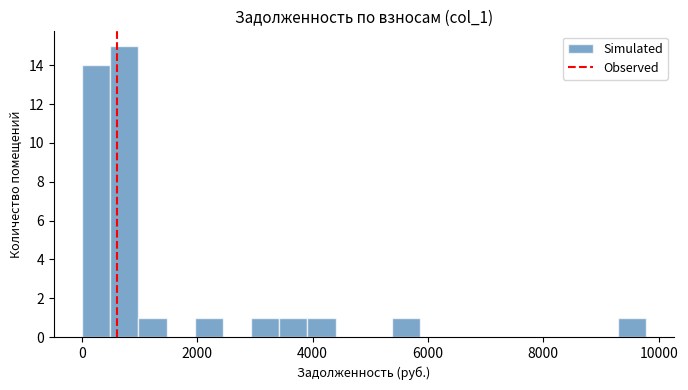

Around what value on the x-axis is the tallest bar? Give the approximate position of its centre, as read against the axis.

800